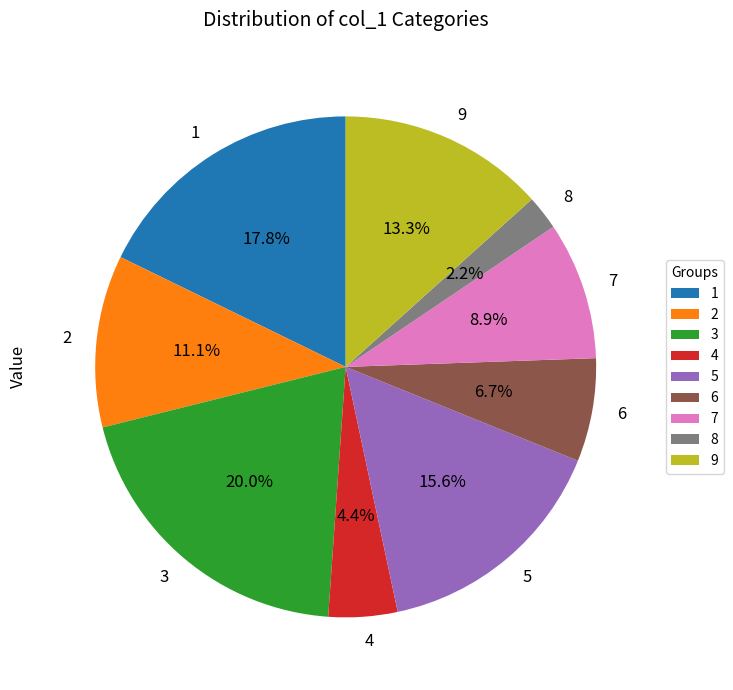

Rank the categories by value from highest to lowest.

3, 1, 5, 9, 2, 7, 6, 4, 8